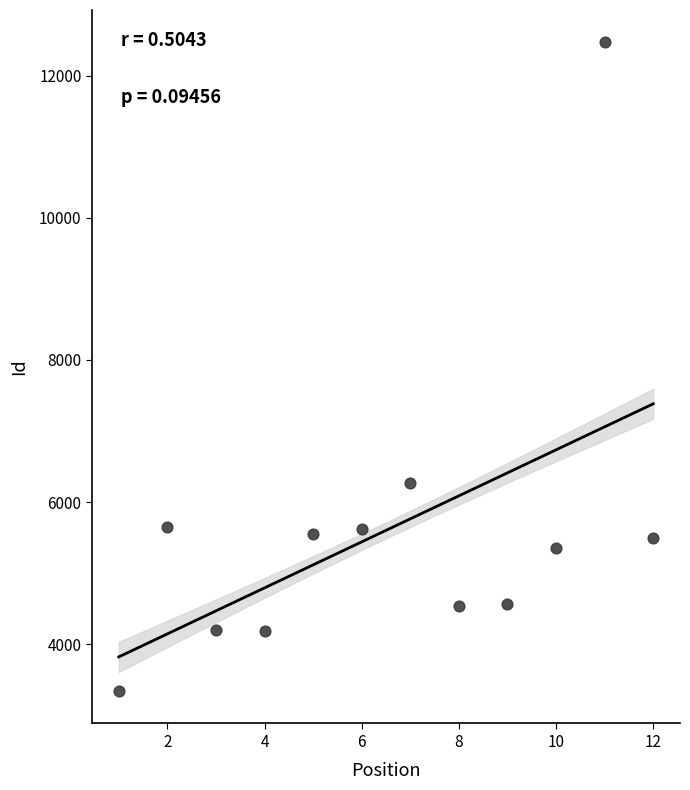

What is the range of Y values (max minus min)?

9129